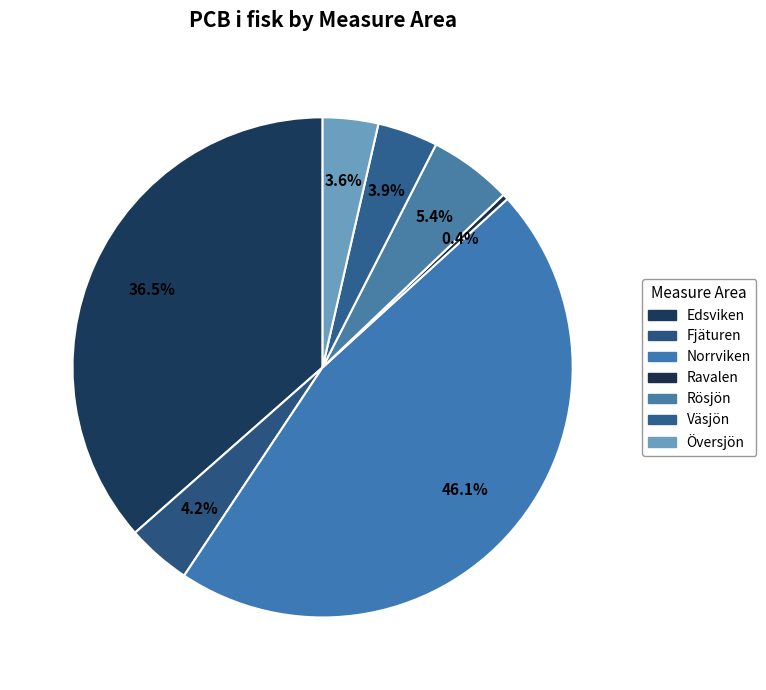

To the nearest percent, what is the combined percentage of Väsjön and Ravalen?

4%